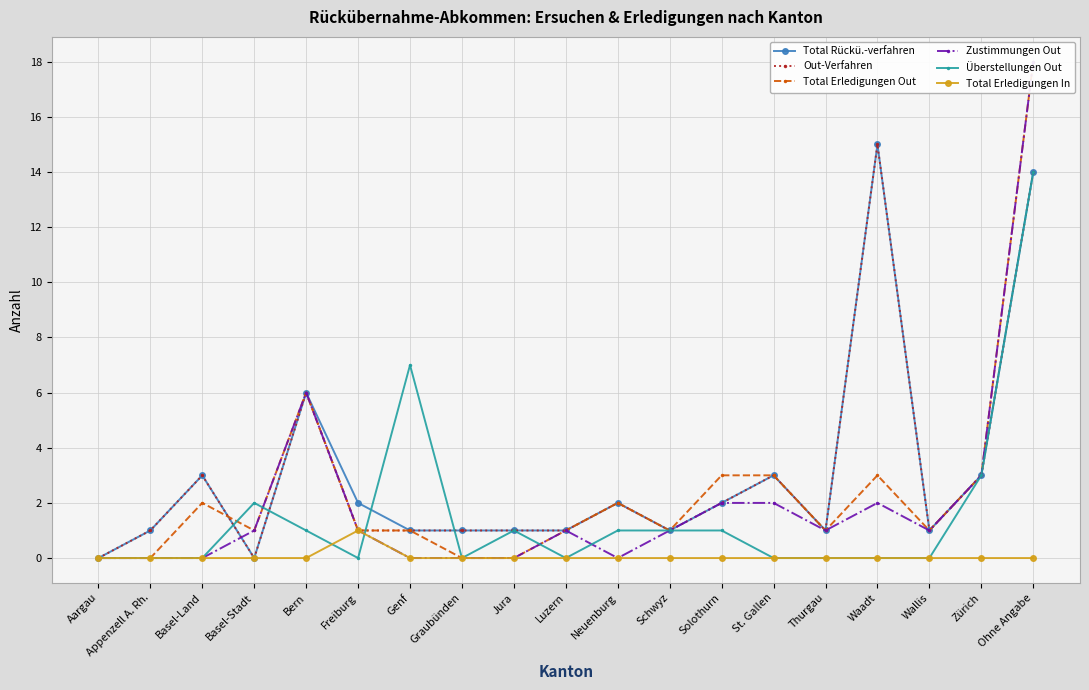

What is the label of the 4th point from the right?

Waadt